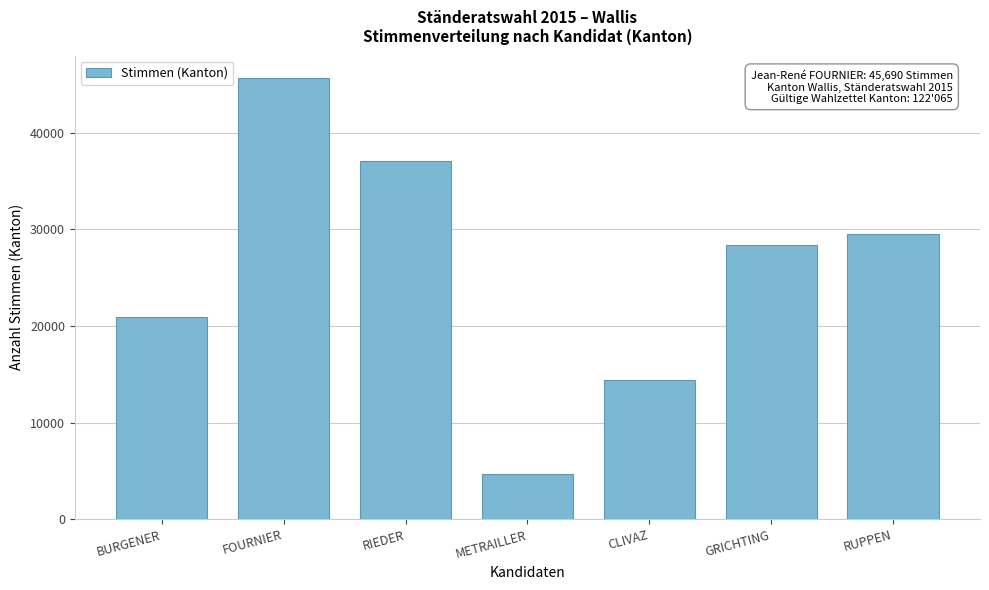

Reading right to left, transcribe all the data shown in this chart.

RUPPEN=29539	GRICHTING=28357	CLIVAZ=14369	METRAILLER=4721	RIEDER=37100	FOURNIER=45690	BURGENER=20942